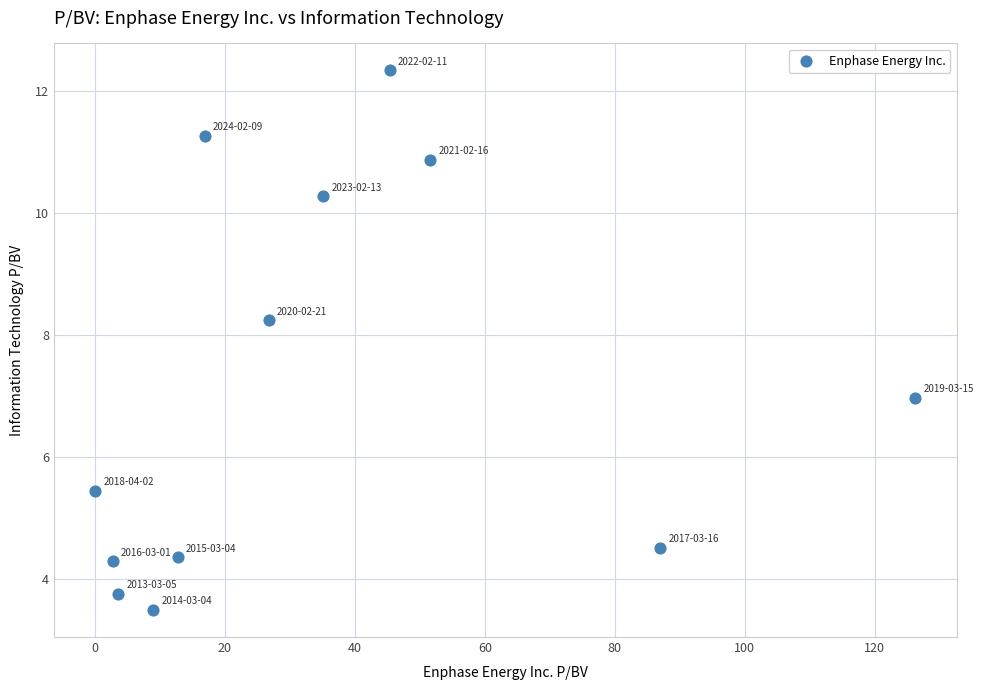

What is the average Y value?

7.2